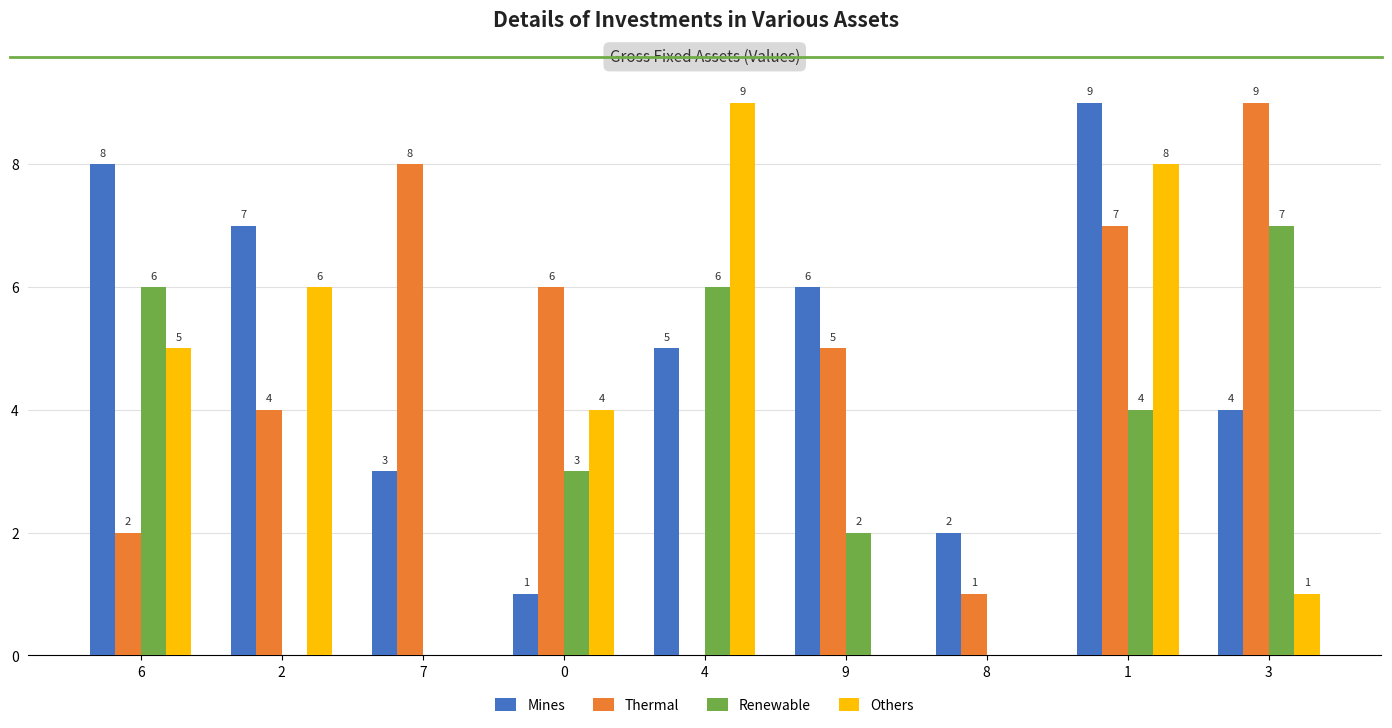

What is the maximum value shown in the chart?

9